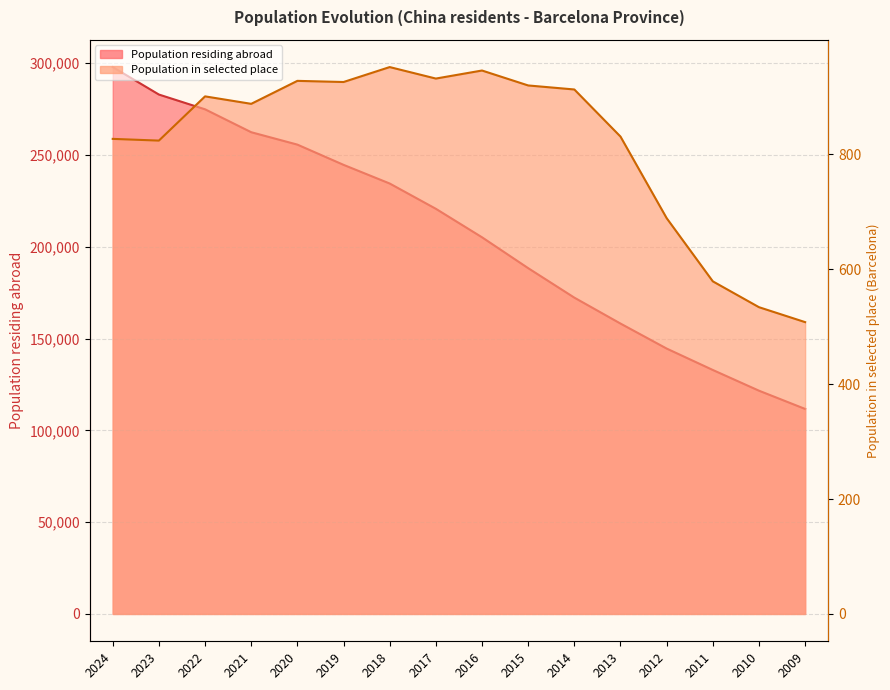

True or false: Population in selected place and Population residing abroad cross at least once.

False